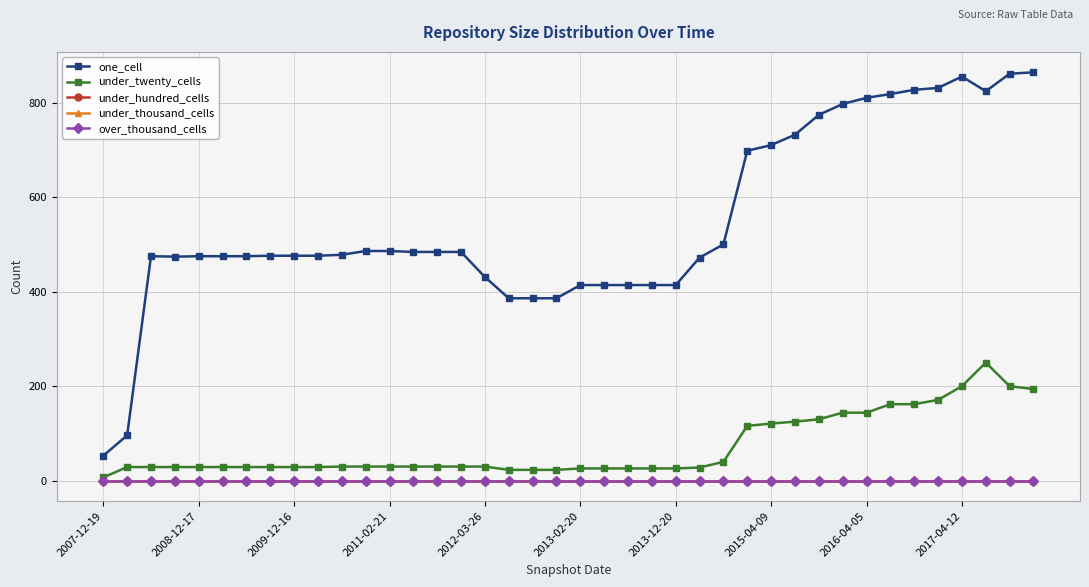

In one_cell, how many points are lower than both neighbors (excluding endpoints)?

2